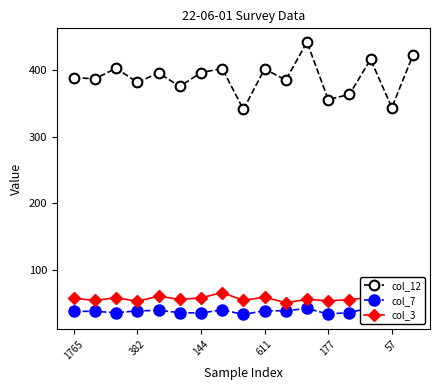

The col_12 series shows 550.4 at 611. True or false?

False